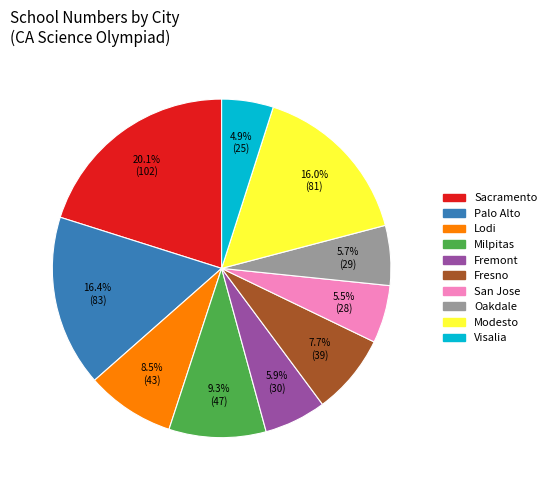

Is there any slice that represents more than half of the pie?

No